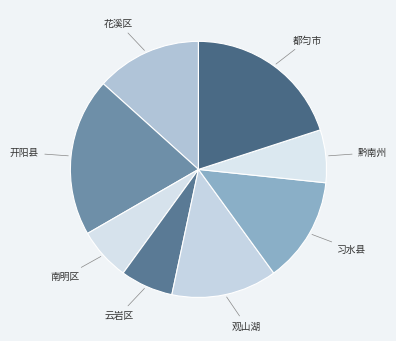

Combined, do 习水县 and 开阳县 account for over 50%?

No